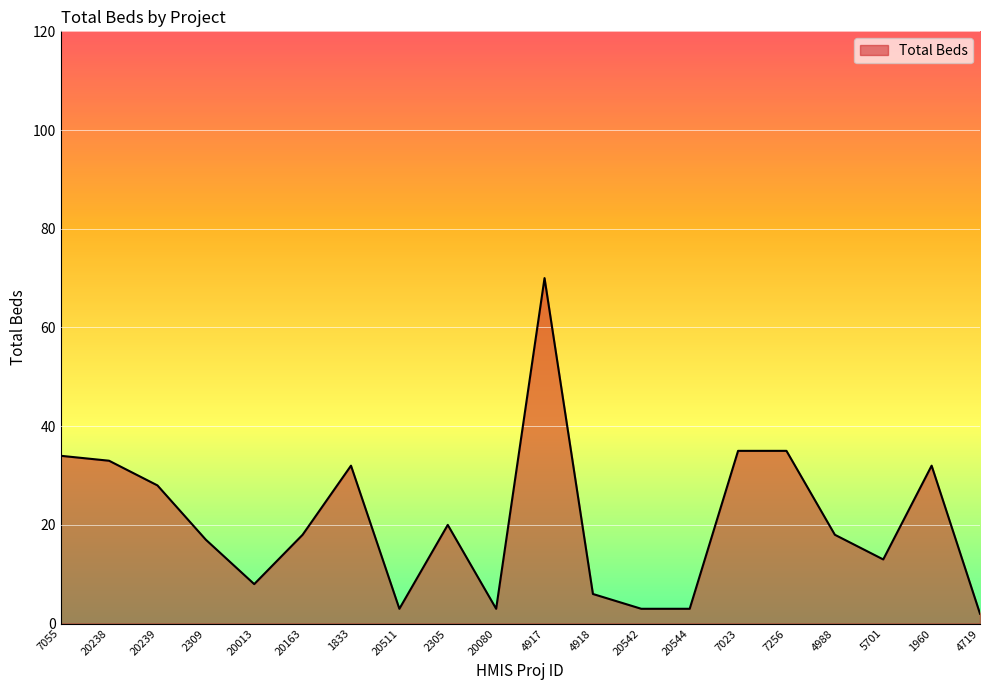

What is the change in value from 4918 to 5701?

+7